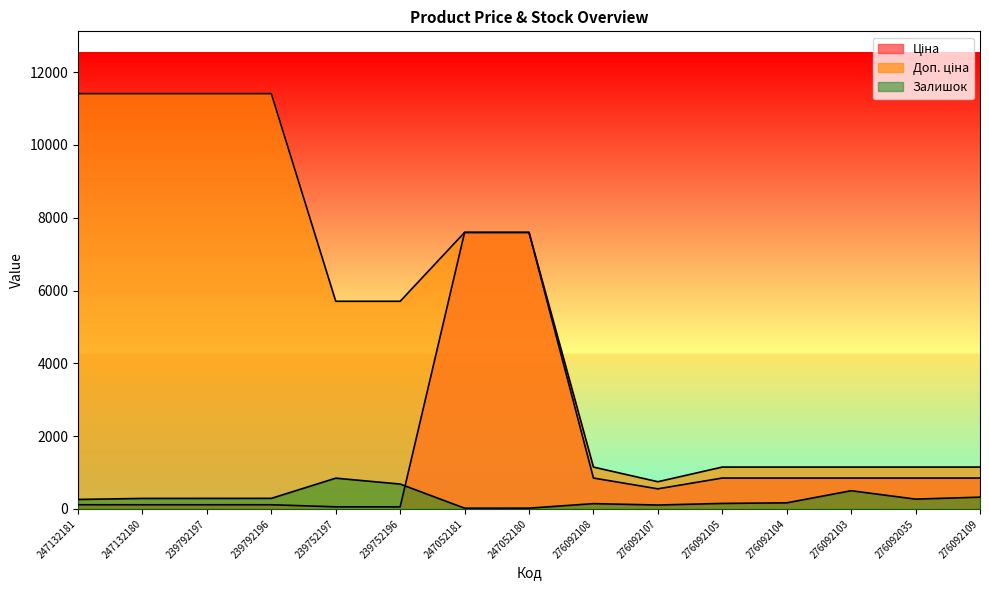

Does the chart have visible grid lines?

No